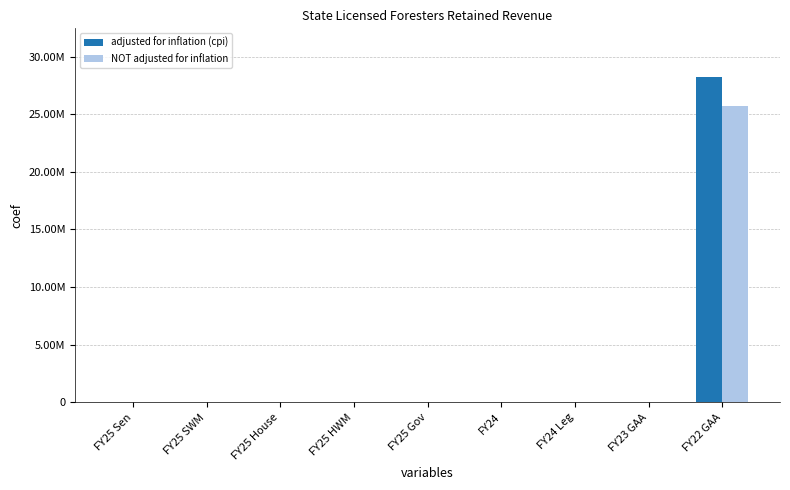

List the labels in order of adjusted for inflation (cpi) value, largest first.

FY22 GAA, FY25 Sen, FY25 SWM, FY25 House, FY25 HWM, FY25 Gov, FY24, FY24 Leg, FY23 GAA